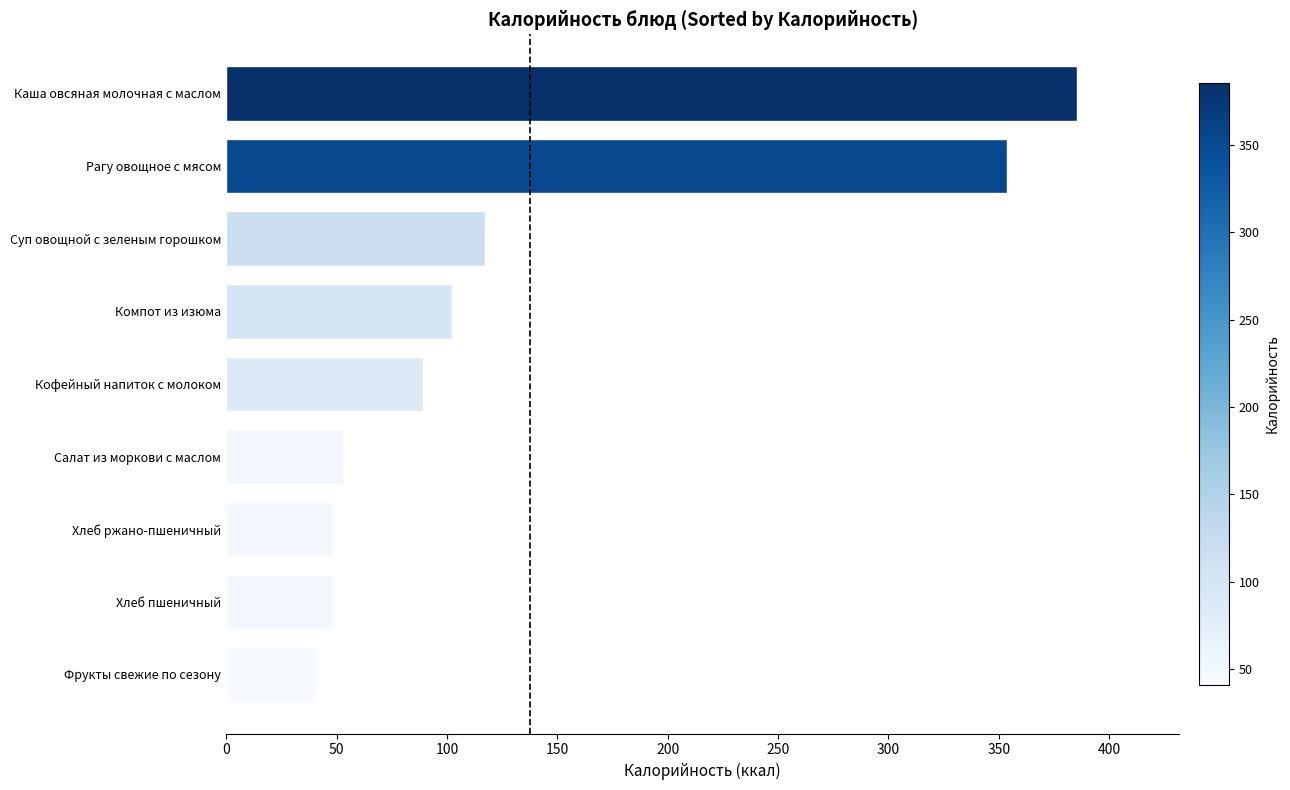

Does the chart contain stacked bars?

No